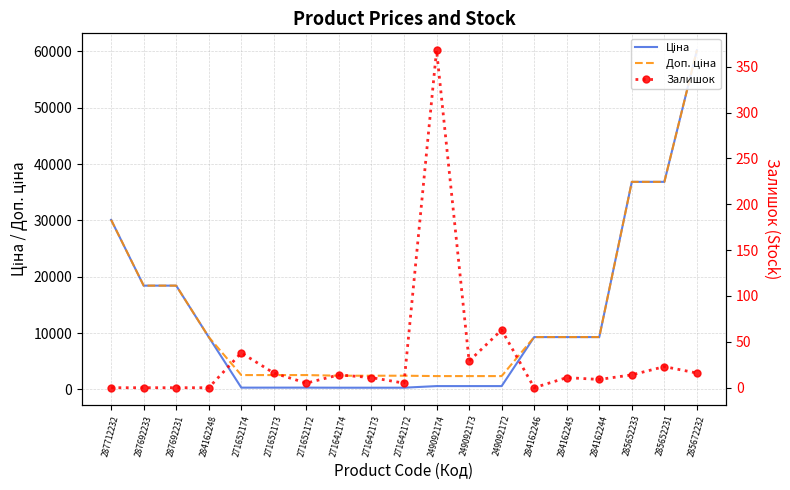

Where is the first local maximum for Залишок?

271652174